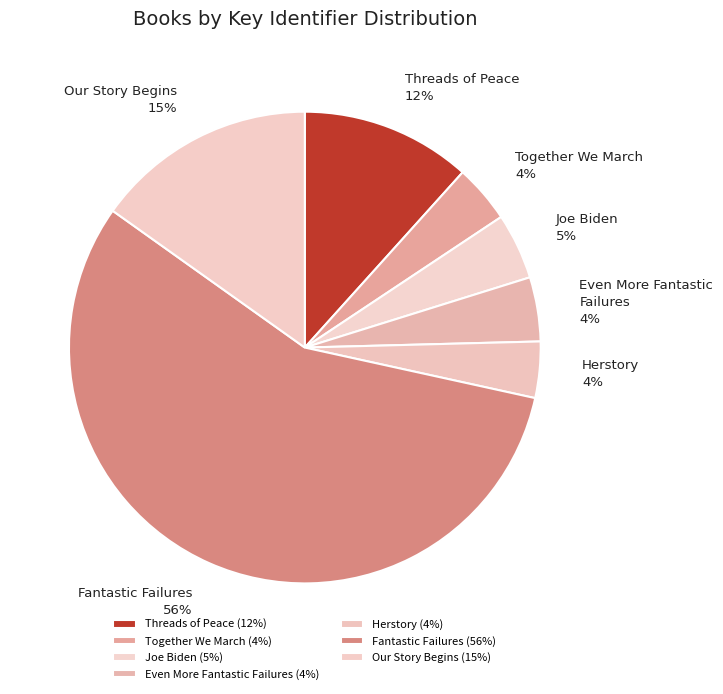

Is Fantastic Failures the majority of the pie?

Yes